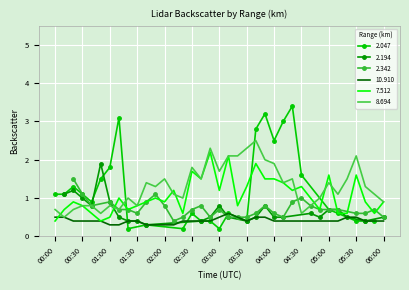

Is the value of 7.512 at 03:30 greater than the value of 8.694 at 03:00?

No